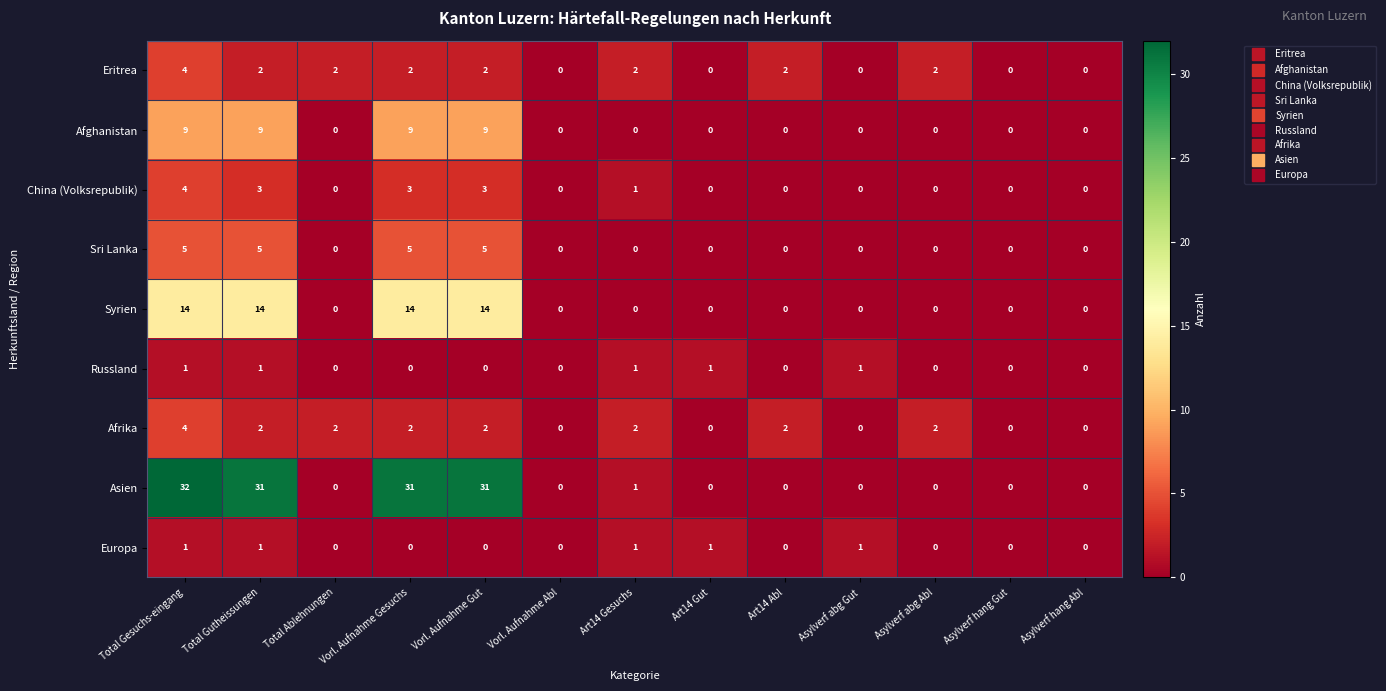

Which series has the largest total across all categories?

Asien